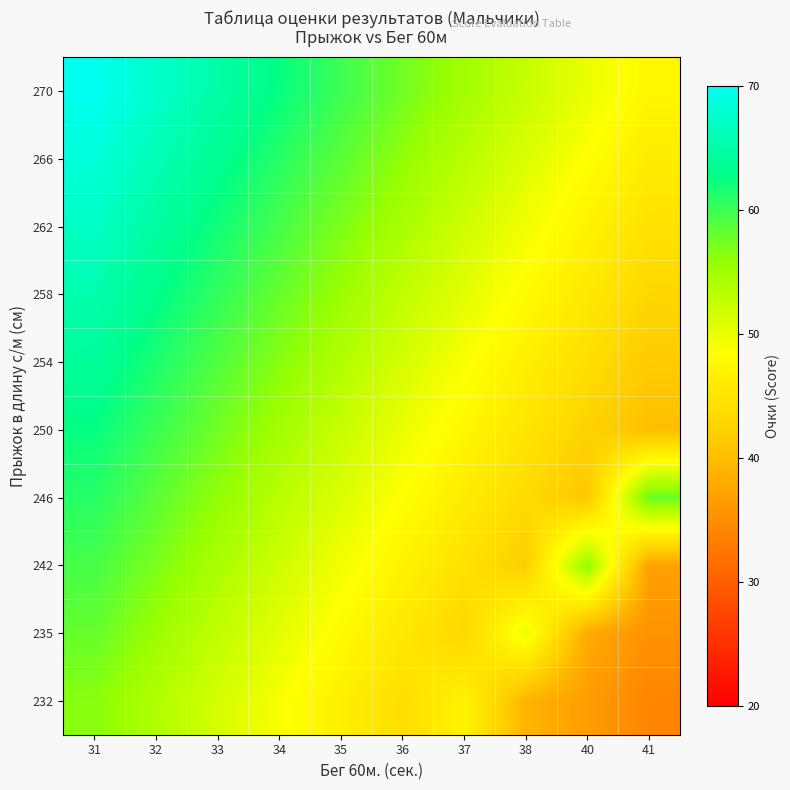

How many distinct data groups are displayed?

10